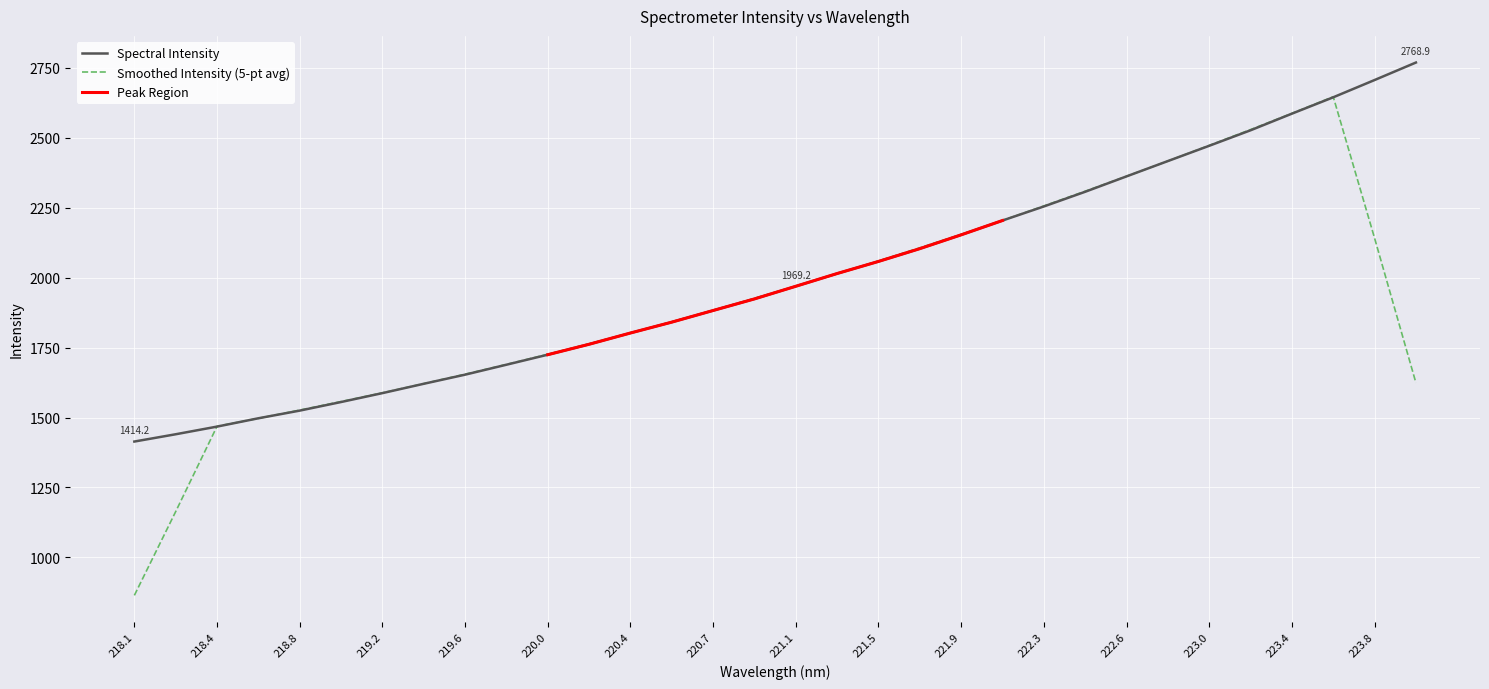

What is the highest value of the Spectral Intensity series?

2768.9